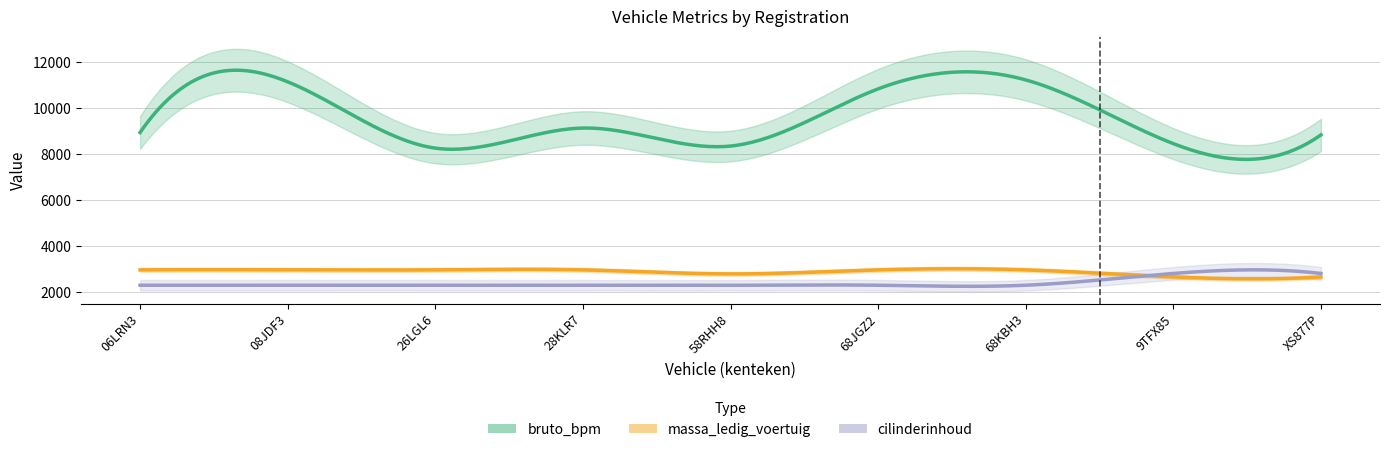

What is the total value across all series at 58RHH8?

13415